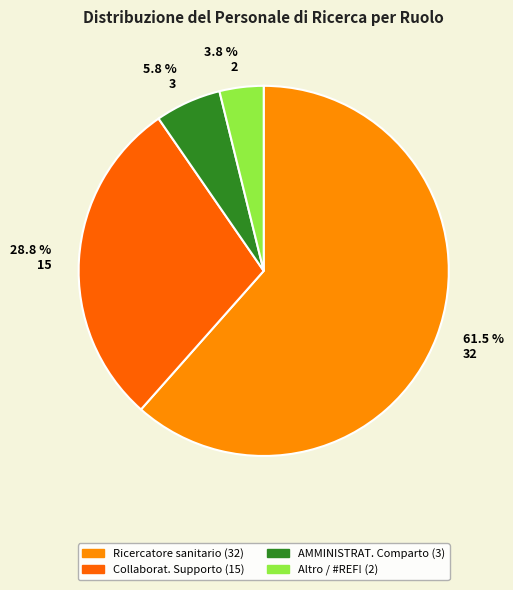

Is there a majority slice in this chart?

Yes